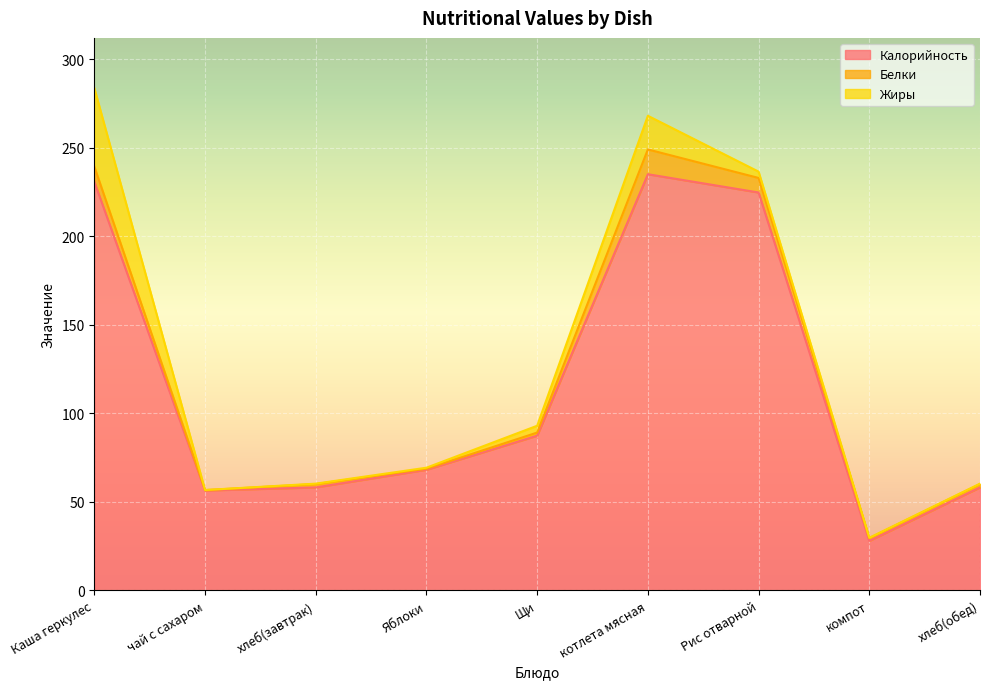

List the series in order of their peak value, lowest first.

Белки, Жиры, Калорийность